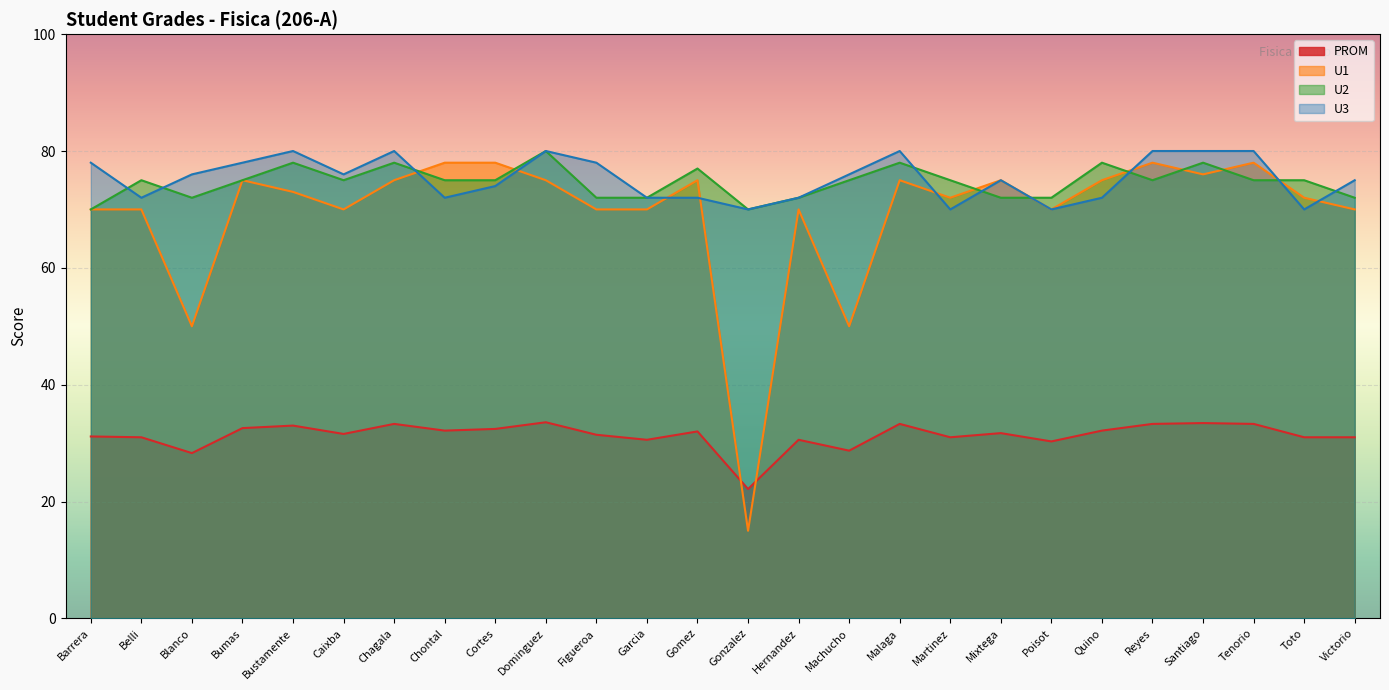

What is the maximum value for U1?

78.0